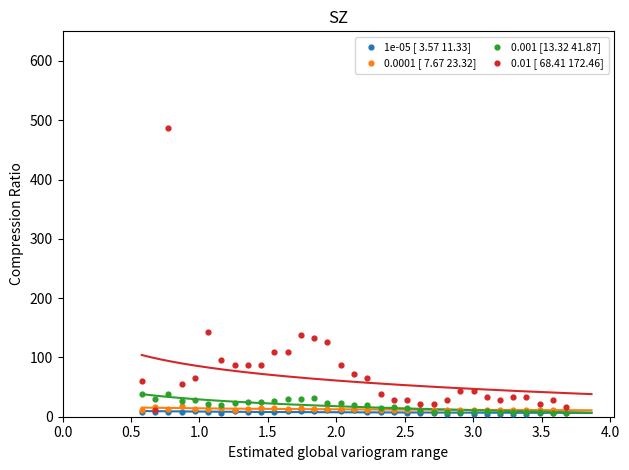

Which series contains the highest Y value?

0.01 [ 68.41 172.46]